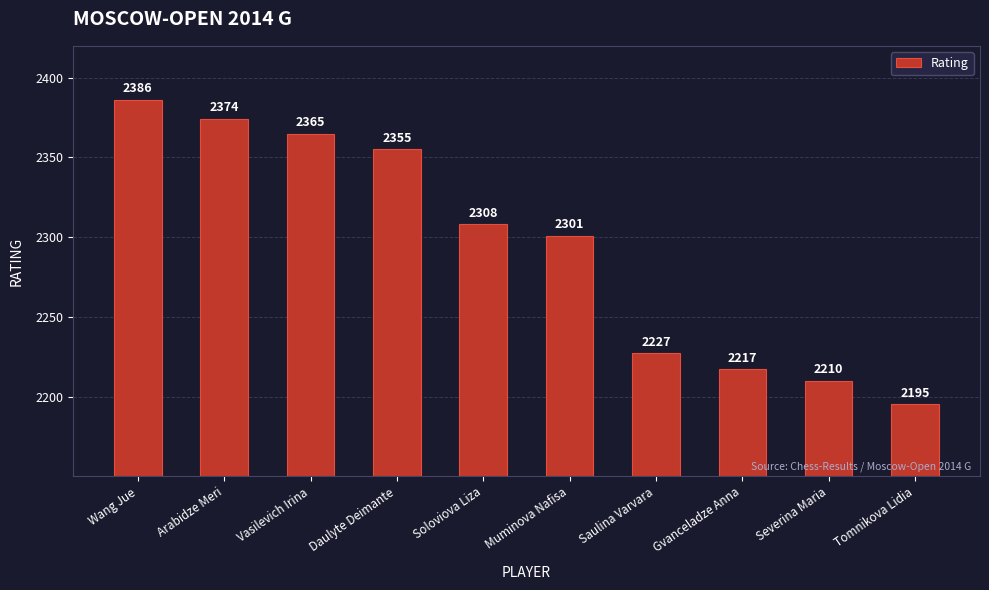

What is the greatest value displayed?

2386